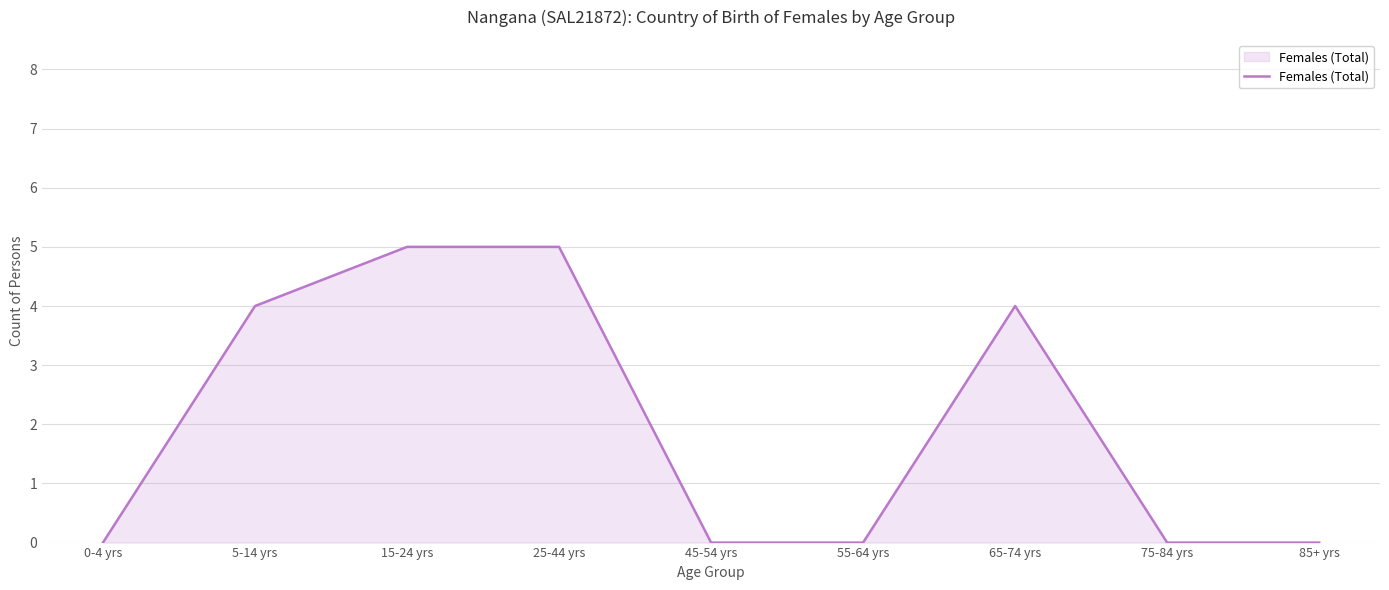

True or false: the data shows 2 at 45-54 yrs.

False